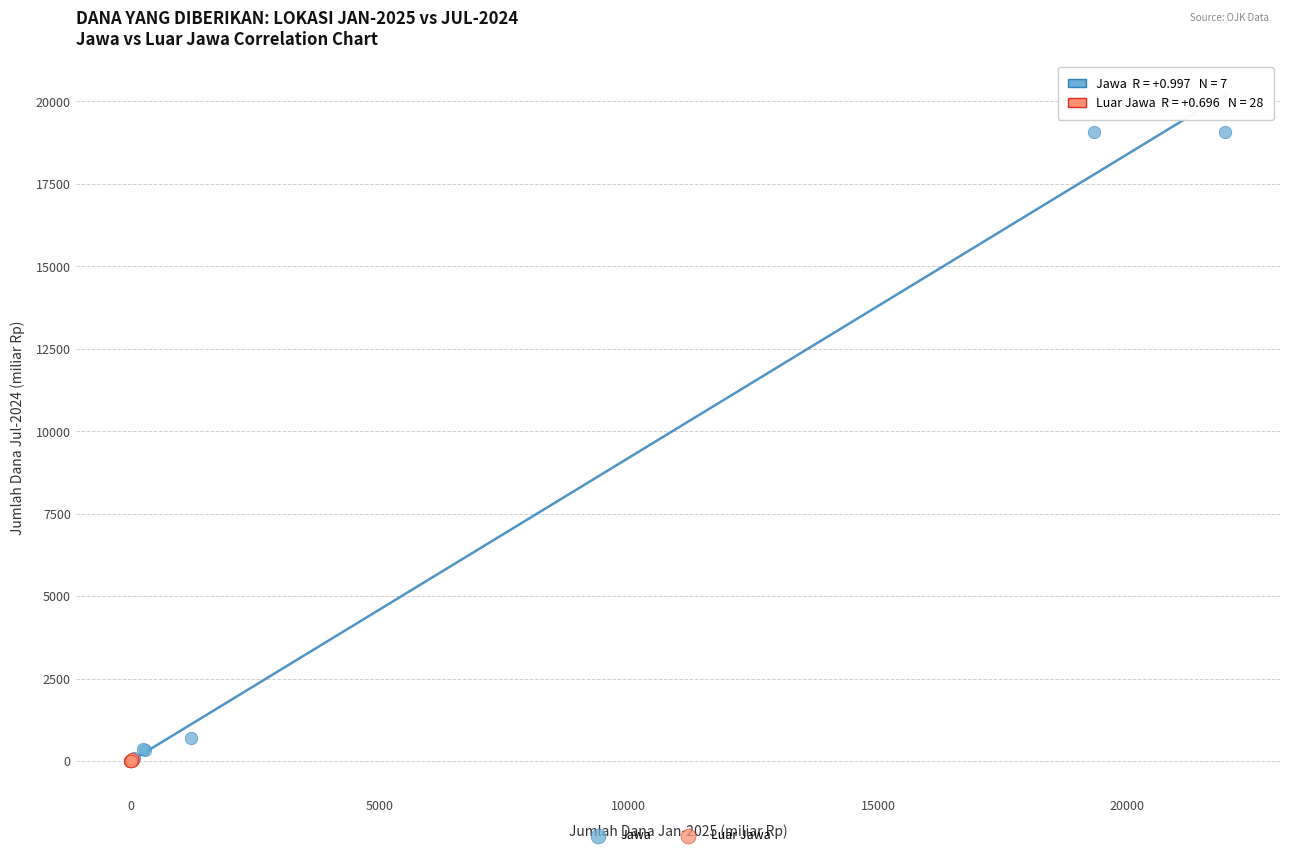

Which series has the widest spread of Y values?

Jawa